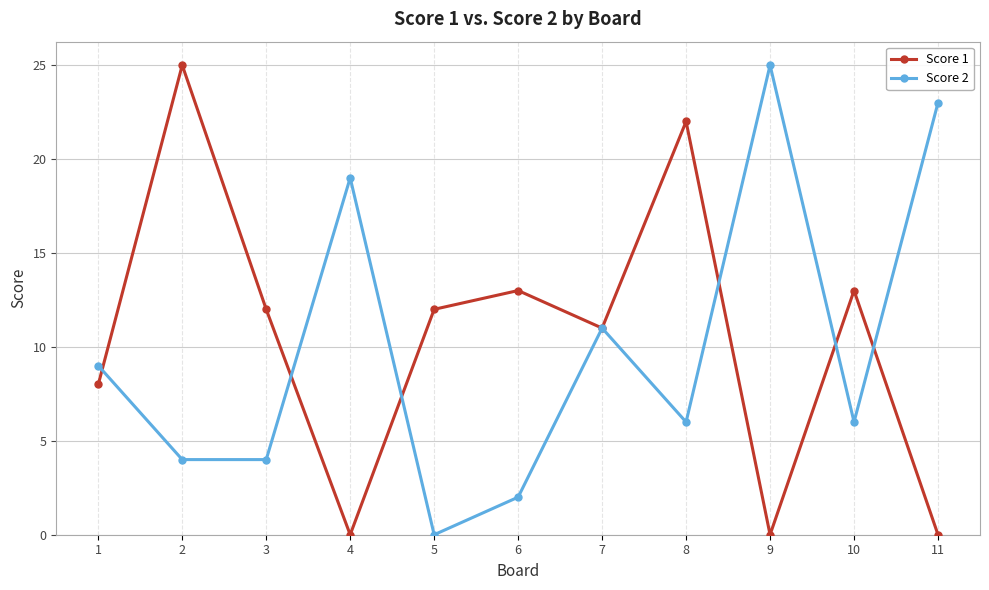

At 6, list the series in order from largest to smallest.

Score 1, Score 2